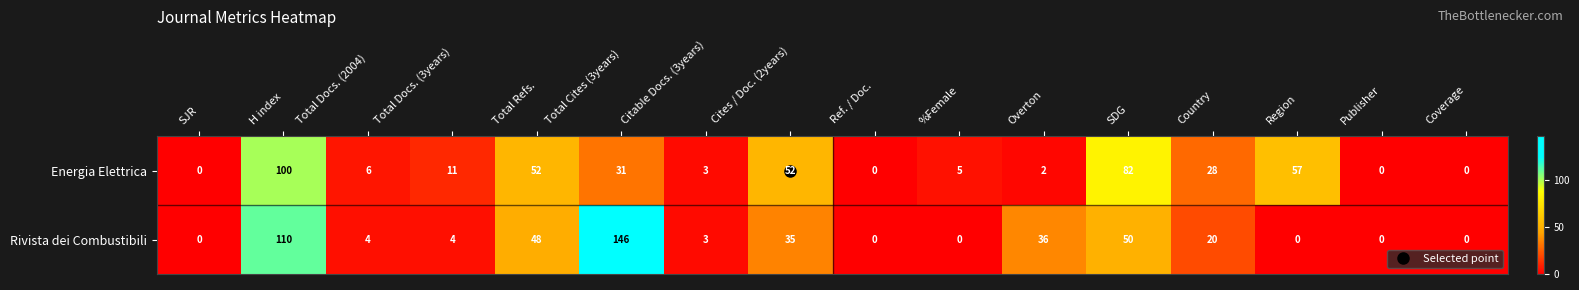

List the series in order of their peak value, highest first.

Rivista dei Combustibili, Energia Elettrica